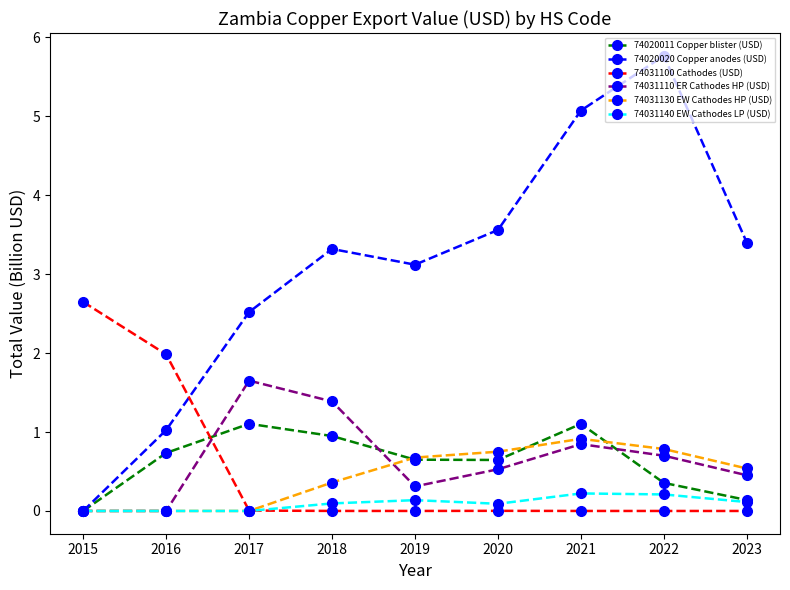

Which series has the largest total across all categories?

74020020 Copper anodes (USD)